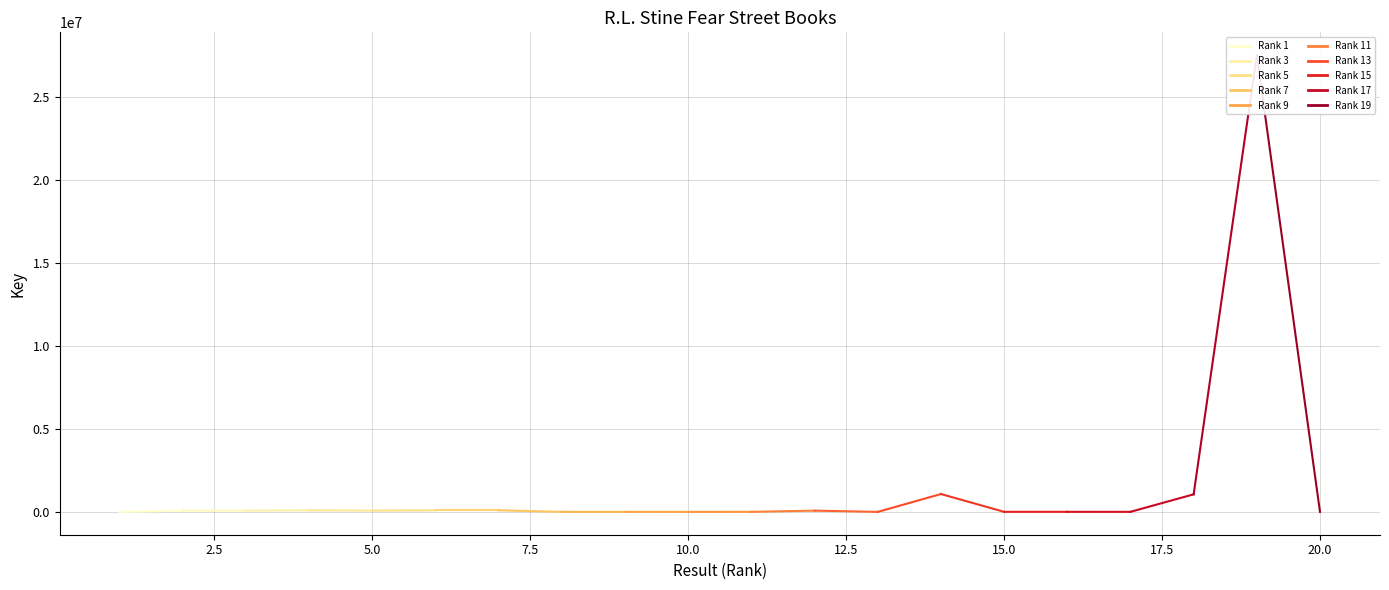

What is the value of the 7th point from the left?

96897